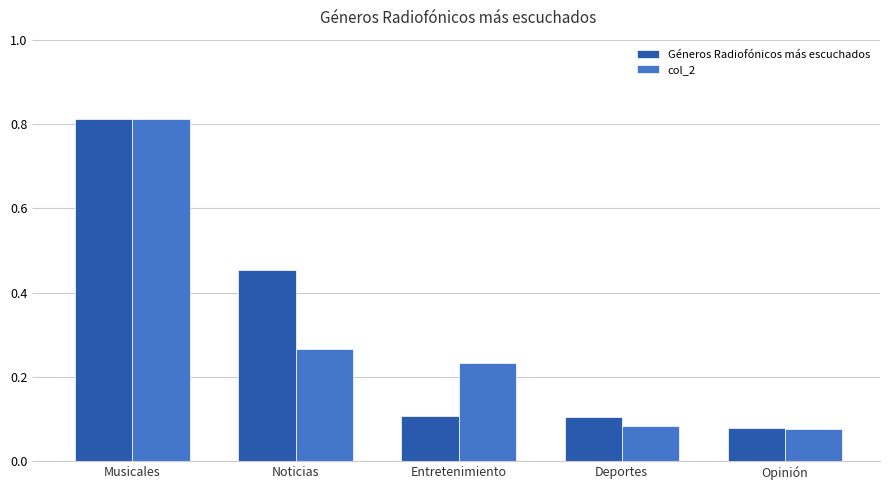

Is the value of col_2 at Deportes greater than the value of Géneros Radiofónicos más escuchados at Deportes?

No